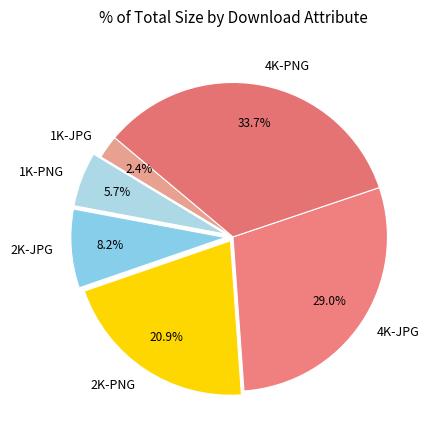

What is the total percentage of 1K-PNG and 2K-PNG?

26.6%